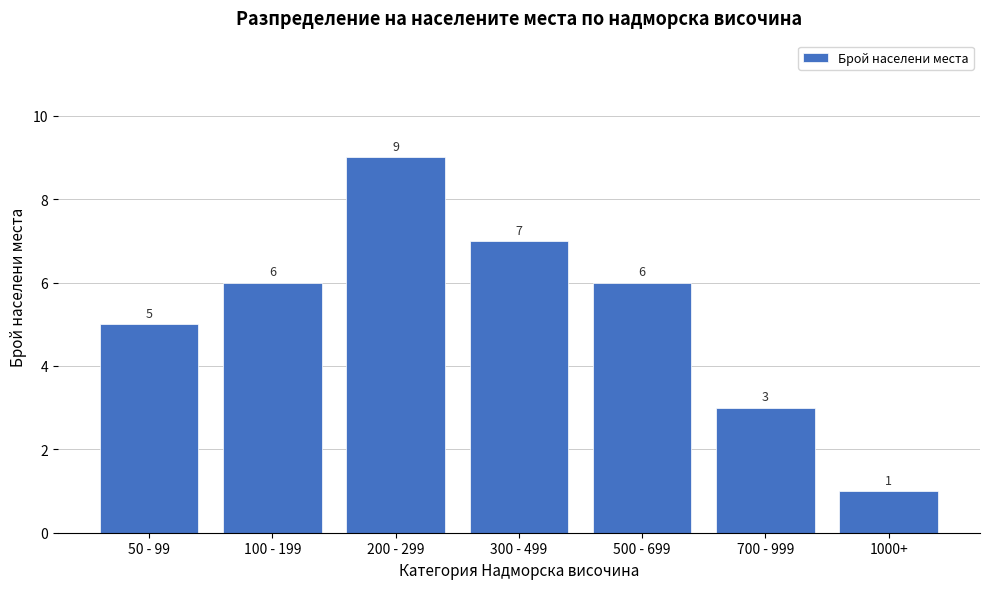

Reading left to right, what are all the values shown in this chart?

50 - 99=5	100 - 199=6	200 - 299=9	300 - 499=7	500 - 699=6	700 - 999=3	1000+=1